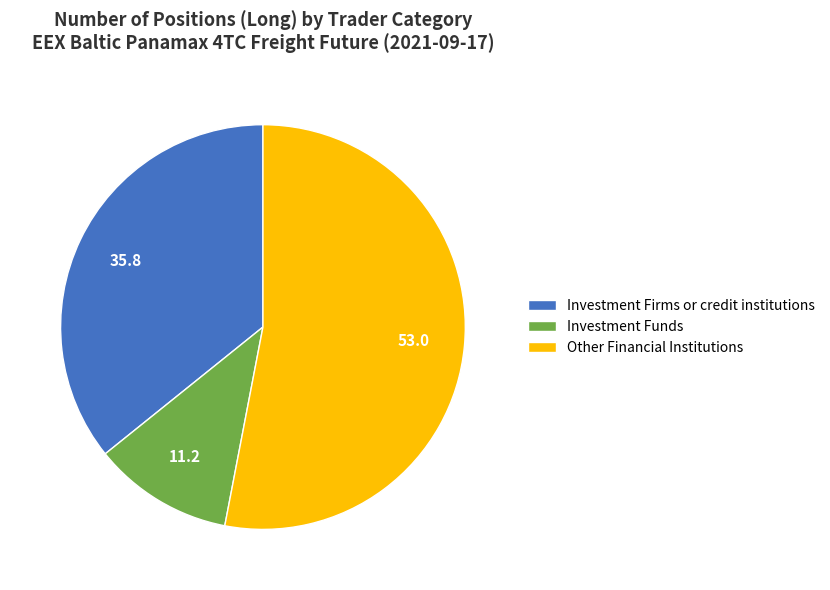

Do Other Financial Institutions and Investment Funds together represent more than half of the pie?

Yes